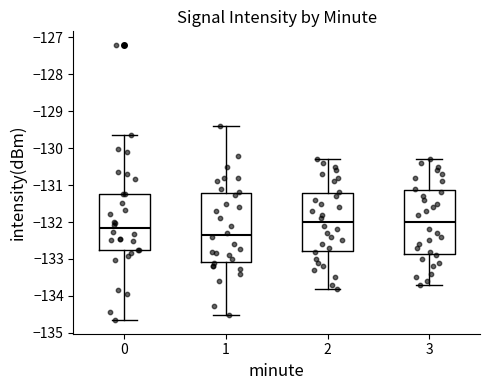

Reading left to right, read every box against the y-axis: the position of its median line, the range the box covers, and the ends of its whiskers. The values are not printed on the chart, so give them approximately, as read against the axis.

0: median -132.2, box -132.8 to -131.2, whiskers -134.7 to -129.6
1: median -132.3, box -133.1 to -131.2, whiskers -134.5 to -129.4
2: median -132.0, box -132.8 to -131.2, whiskers -133.8 to -130.3
3: median -132.0, box -132.9 to -131.1, whiskers -133.7 to -130.3